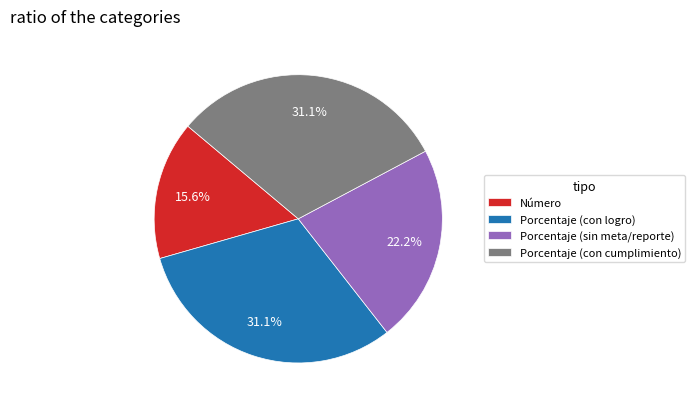

Between Porcentaje (sin meta/reporte) and Porcentaje (con cumplimiento), which is larger?

Porcentaje (con cumplimiento)